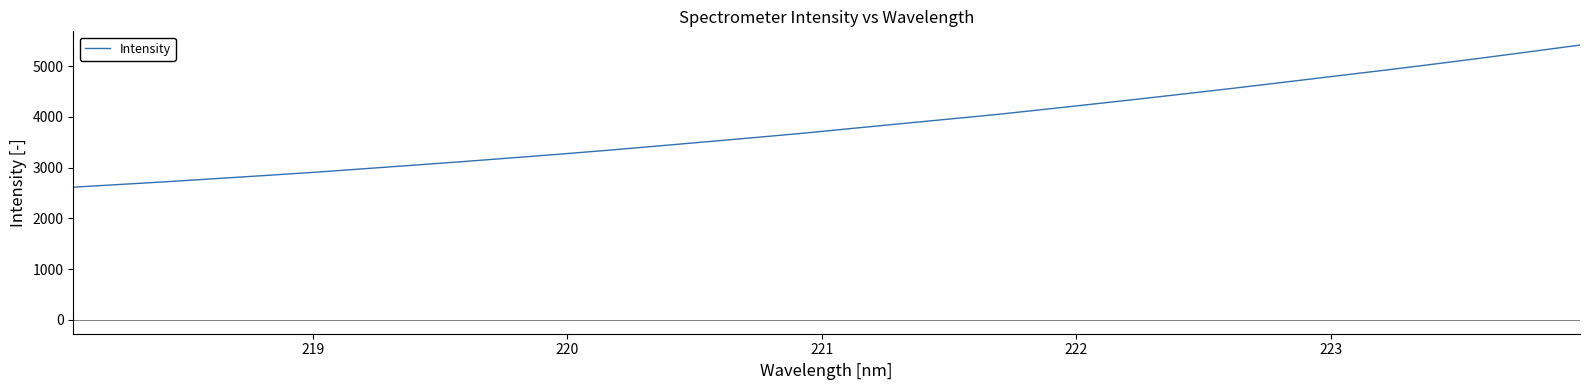

Is this an area chart (filled region under the line)?

No